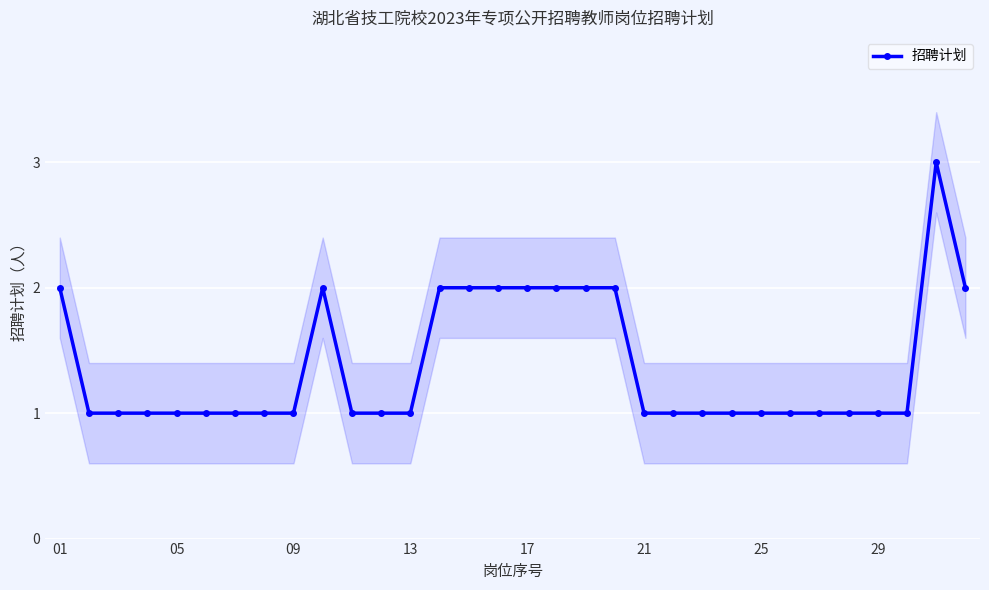

Where is the data nearest to the value 2?

01